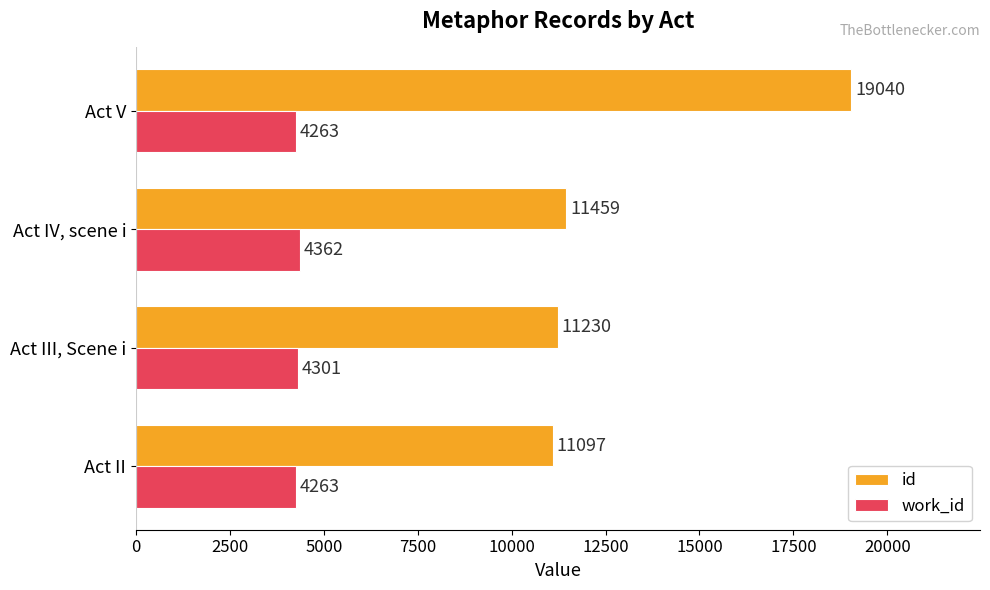

Rank the categories by id value from lowest to highest.

Act II, Act III, Scene i, Act IV, scene i, Act V